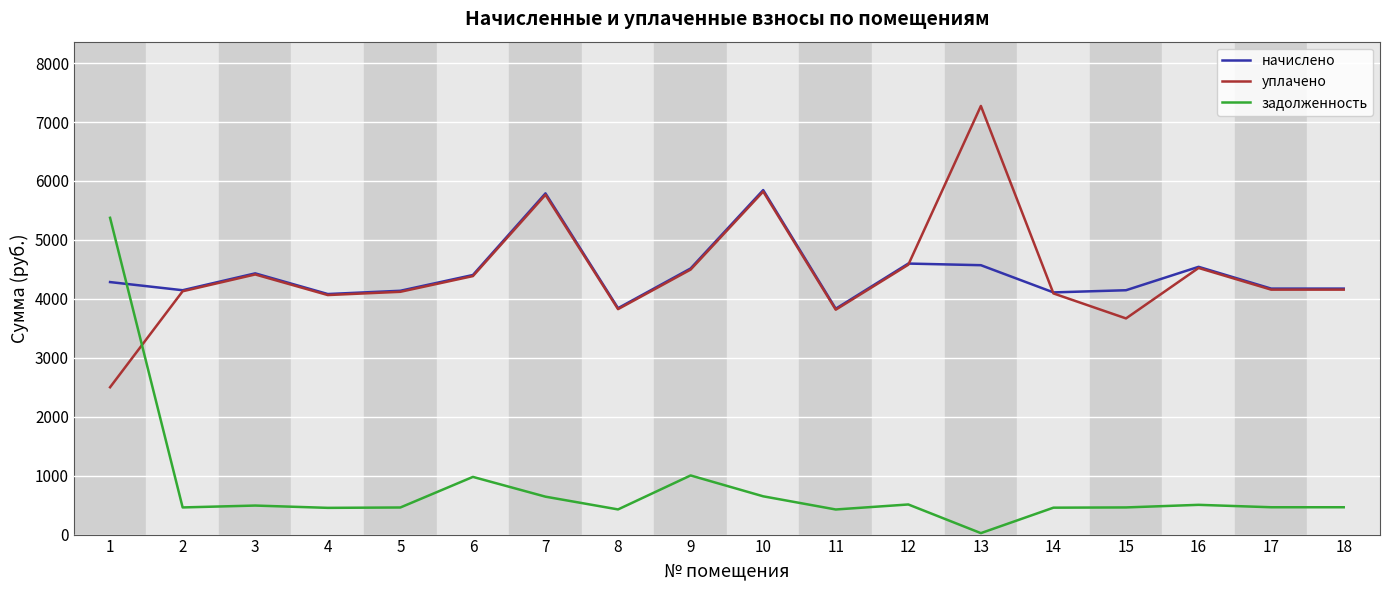

Which series has the largest range (max minus min)?

задолженность